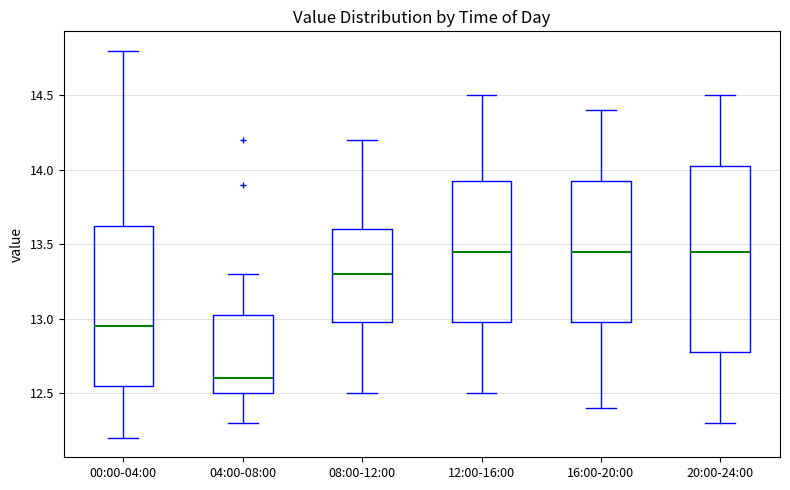

Where does the lower whisker of the box for 00:00-04:00 end on the y-axis? The values are not printed on the chart, so give them approximately, as read against the axis.

12.20